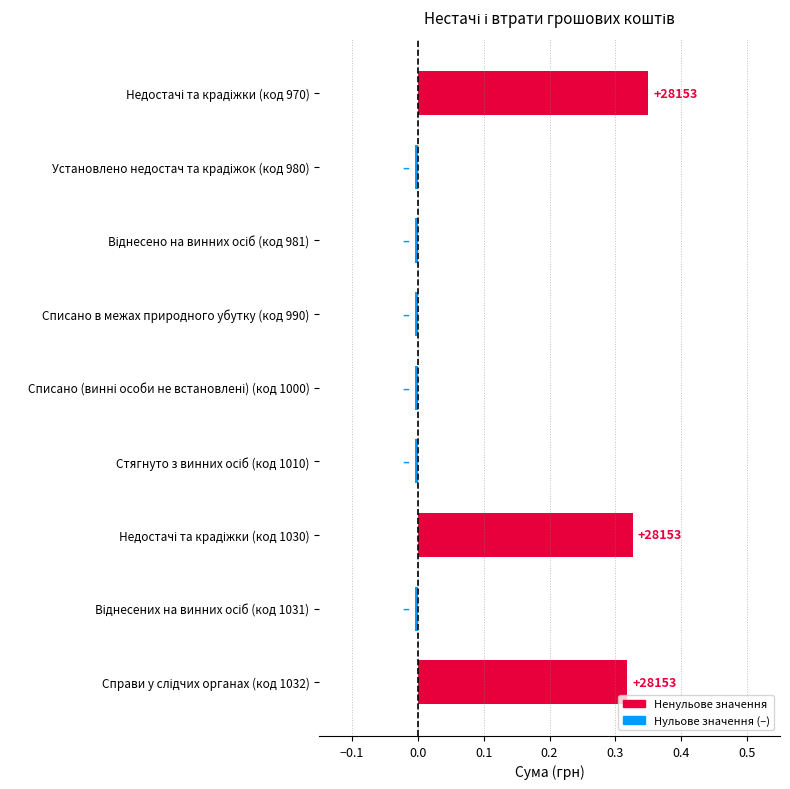

What is the sum of all values?

1.0